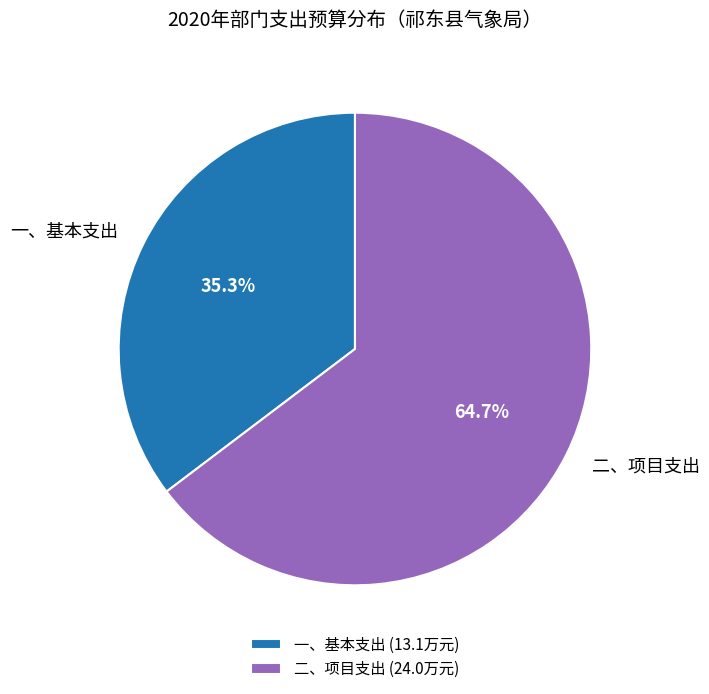

What portion of the pie excludes 一、基本支出?

64.7%